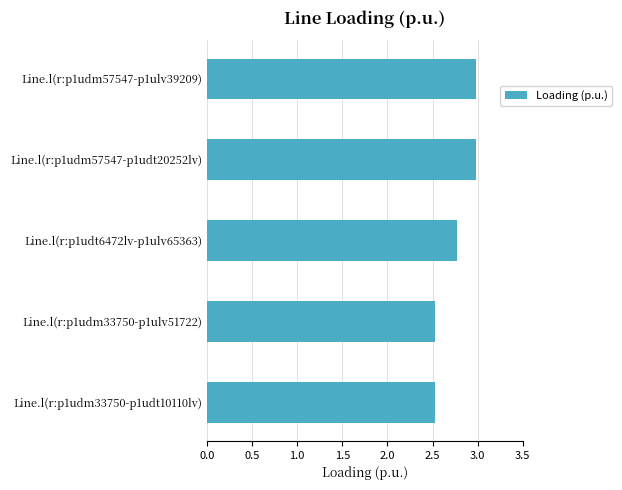

Reading bottom to top, transcribe all the data shown in this chart.

2.5	2.5	2.8	3.0	3.0